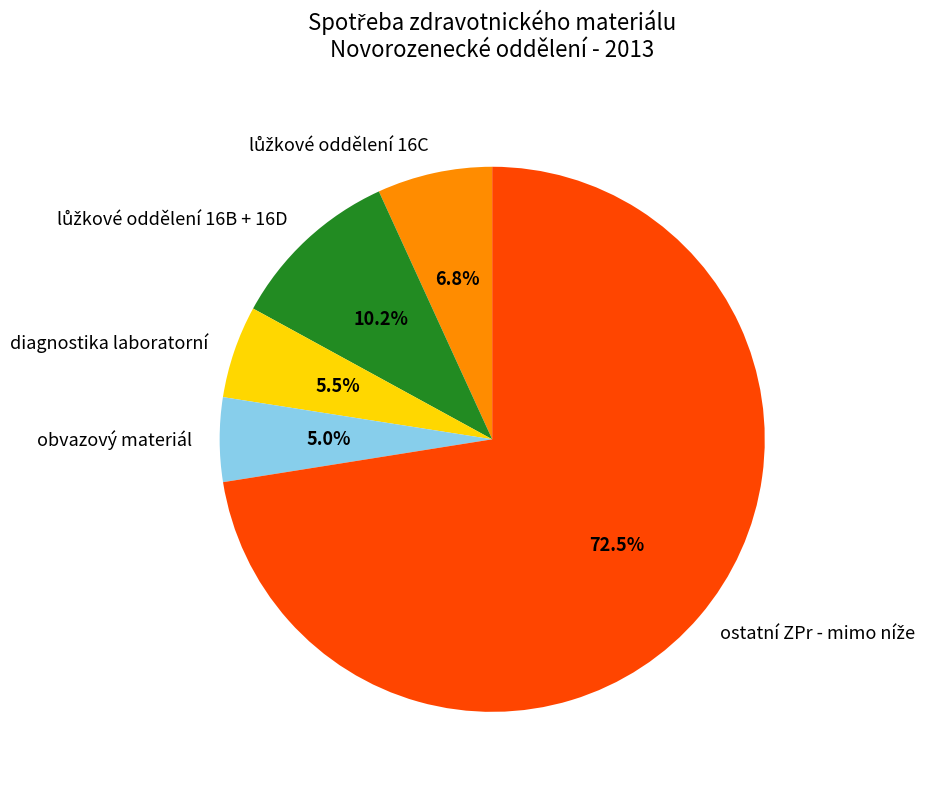

Count the number of slices in the pie.

5